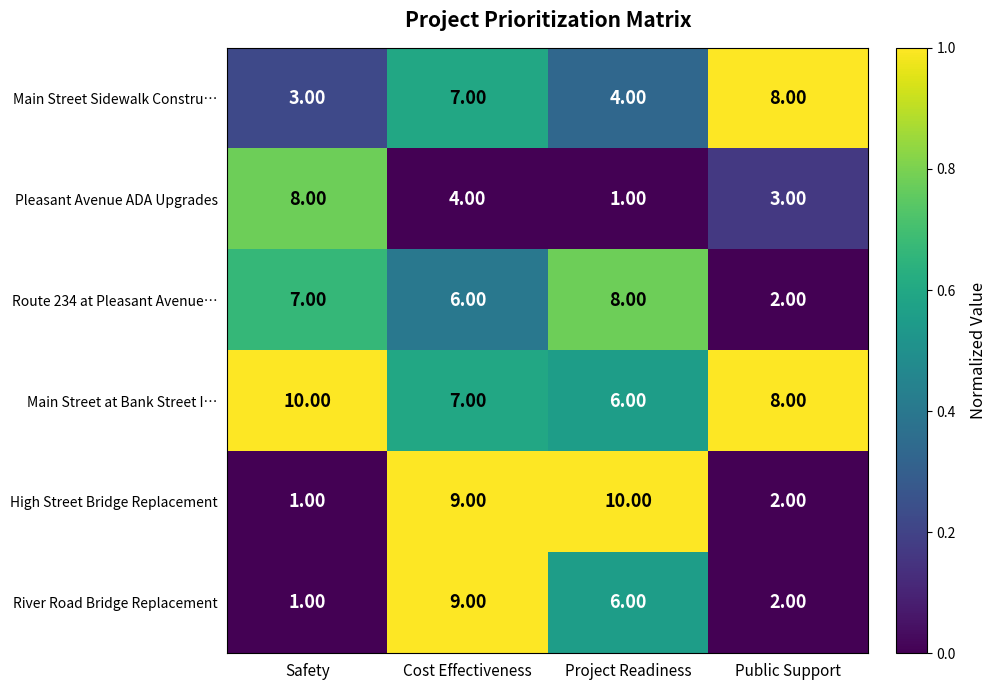

What is the total value across all series at Cost Effectiveness?

42